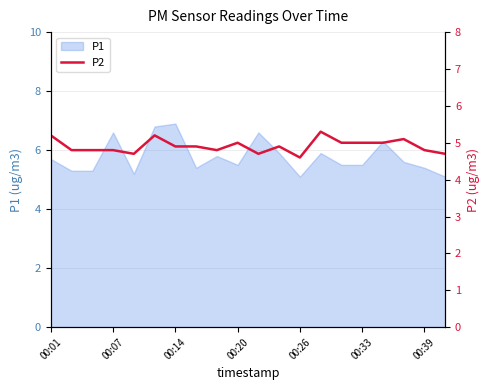

Is it true that P1 equals 8.6 at 00:26?

False